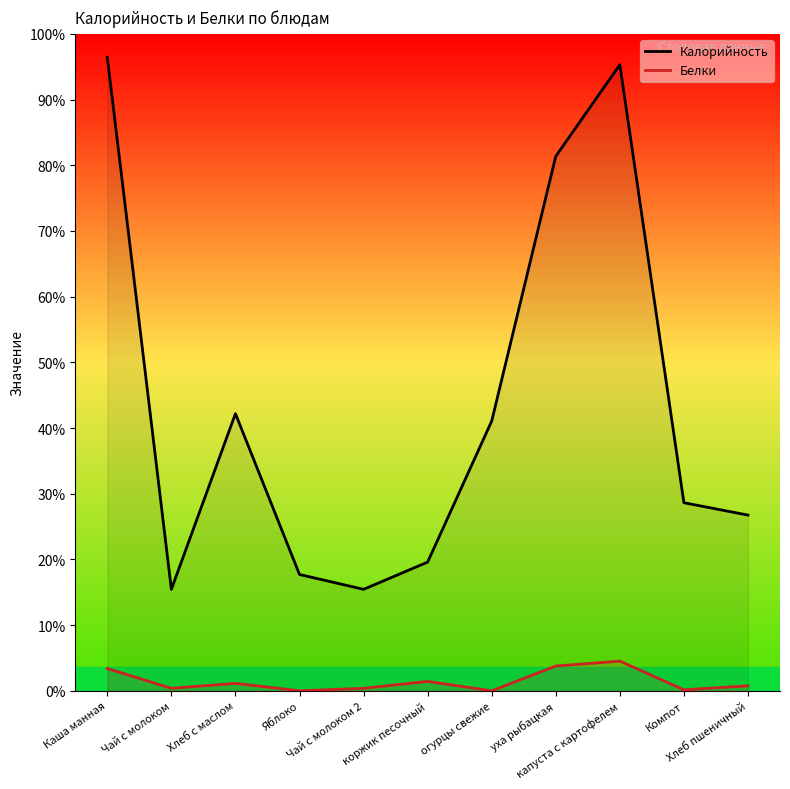

List the labels in order of Белки value, smallest first.

Яблоко, огурцы свежие, Компот, Чай с молоком, Чай с молоком 2, Хлеб пшеничный, Хлеб с маслом, коржик песочный, Каша манная, уха рыбацкая, капуста с картофелем